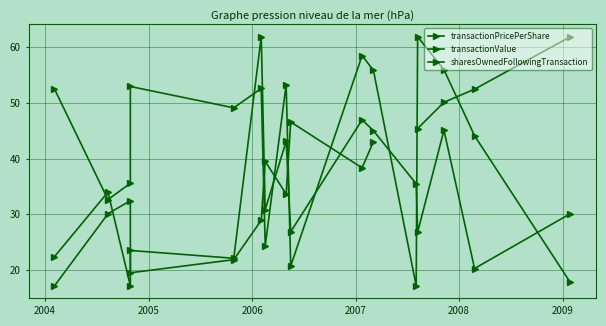

True or false: transactionPricePerShare and transactionValue cross at least once.

True